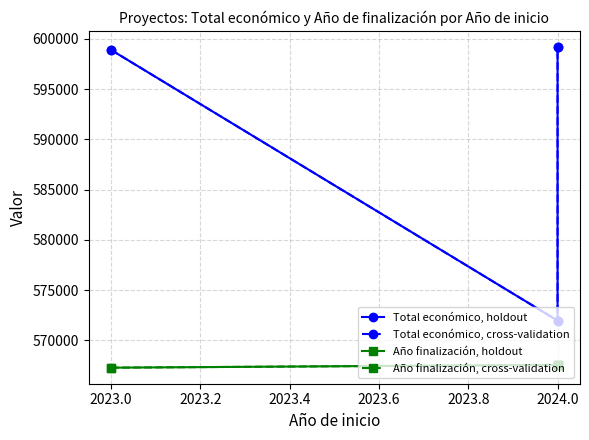

The Total económico, holdout series shows 957936 at 2024.0. True or false?

False